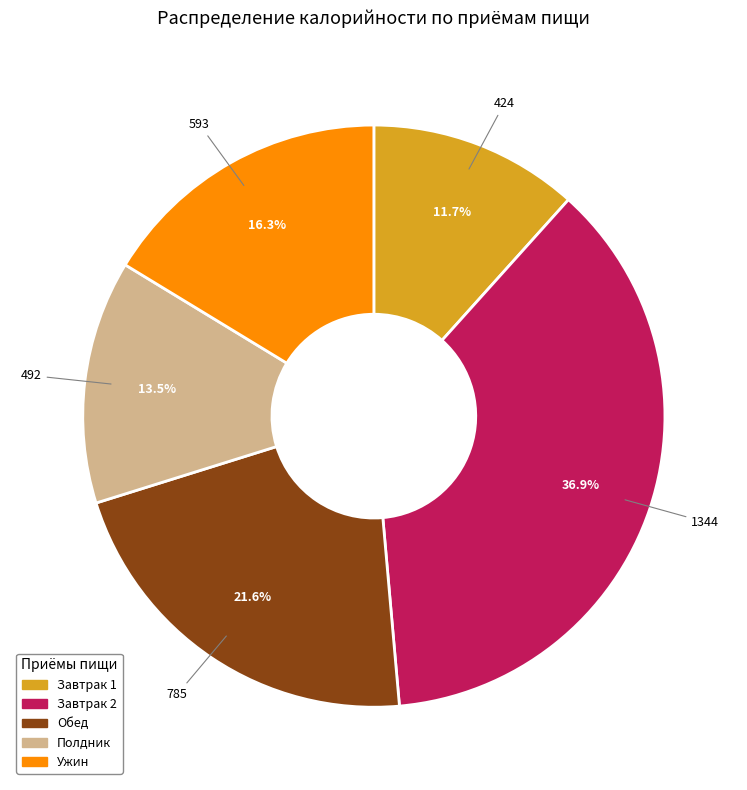

Is Завтрак 2 the majority of the pie?

No